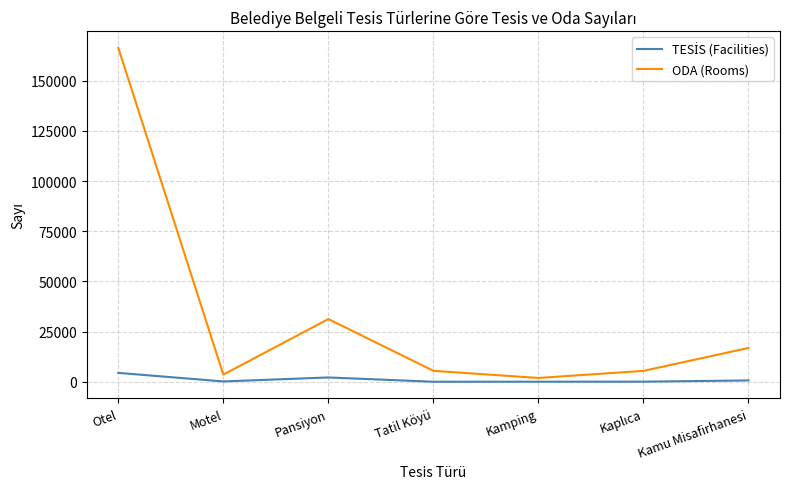

Which series has the largest total across all categories?

ODA (Rooms)